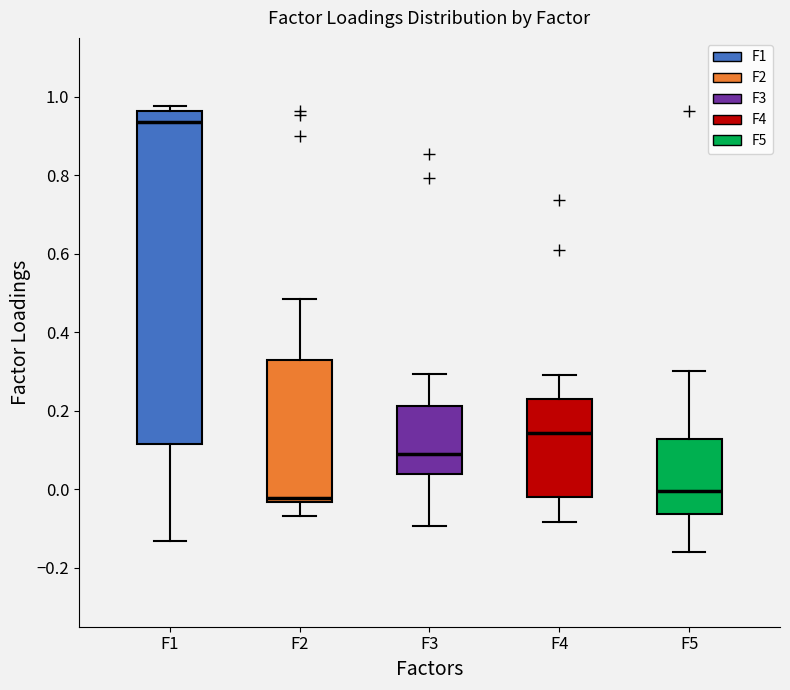

Where does the lower whisker of the box for F3 end on the y-axis? The values are not printed on the chart, so give them approximately, as read against the axis.

-0.10